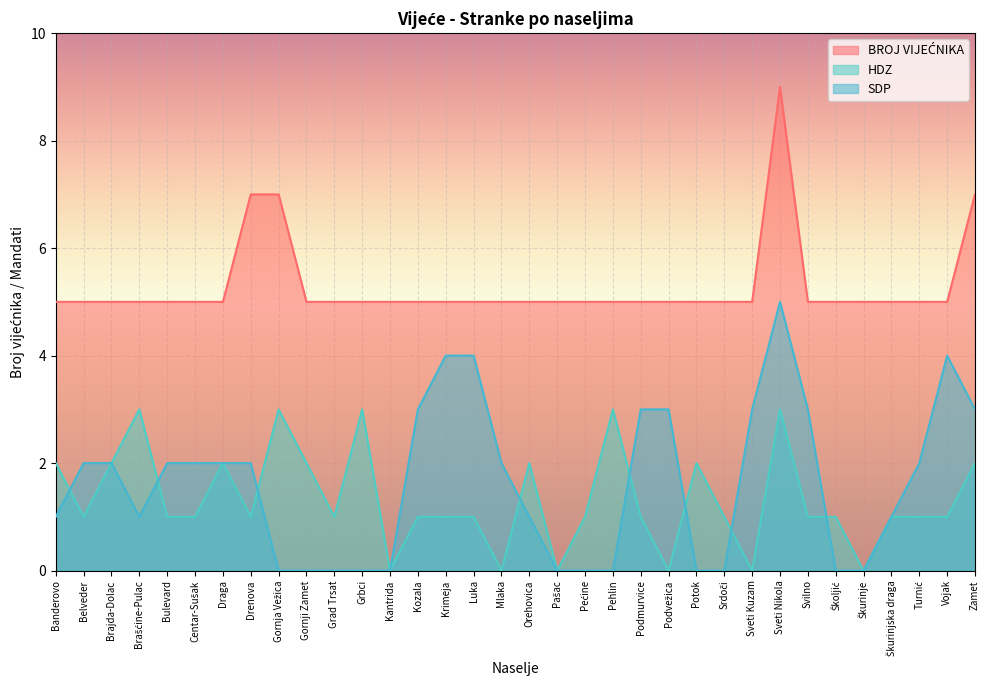

Reading left to right, list all the values displayed in this chart.

BROJ VIJEĆNIKA: Banderovo=5	Belveder=5	Brajda-Dolac=5	Brašćine-Pulac=5	Bulevard=5	Centar-Sušak=5	Draga=5	Drenova=7	Gornja Vežica=7	Gornji Zamet=5	Grad Trsat=5	Grbci=5	Kantrida=5	Kozala=5	Krimeja=5	Luka=5	Mlaka=5	Orehovica=5	Pašac=5	Pećine=5	Pehlin=5	Podmurvice=5	Podvežica=5	Potok=5	Srdoči=5	Sveti Kuzam=5	Sveti Nikola=9	Svilno=5	Školjić=5	Škurinje=5	Škurinjska draga=5	Turnić=5	Vojak=5	Zamet=7
HDZ: Banderovo=2	Belveder=1	Brajda-Dolac=2	Brašćine-Pulac=3	Bulevard=1	Centar-Sušak=1	Draga=2	Drenova=1	Gornja Vežica=3	Gornji Zamet=2	Grad Trsat=1	Grbci=3	Kantrida=0	Kozala=1	Krimeja=1	Luka=1	Mlaka=0	Orehovica=2	Pašac=0	Pećine=1	Pehlin=3	Podmurvice=1	Podvežica=0	Potok=2	Srdoči=1	Sveti Kuzam=0	Sveti Nikola=3	Svilno=1	Školjić=1	Škurinje=0	Škurinjska draga=1	Turnić=1	Vojak=1	Zamet=2
SDP: Banderovo=1	Belveder=2	Brajda-Dolac=2	Brašćine-Pulac=1	Bulevard=2	Centar-Sušak=2	Draga=2	Drenova=2	Gornja Vežica=0	Gornji Zamet=0	Grad Trsat=0	Grbci=0	Kantrida=0	Kozala=3	Krimeja=4	Luka=4	Mlaka=2	Orehovica=1	Pašac=0	Pećine=0	Pehlin=0	Podmurvice=3	Podvežica=3	Potok=0	Srdoči=0	Sveti Kuzam=3	Sveti Nikola=5	Svilno=3	Školjić=0	Škurinje=0	Škurinjska draga=1	Turnić=2	Vojak=4	Zamet=3